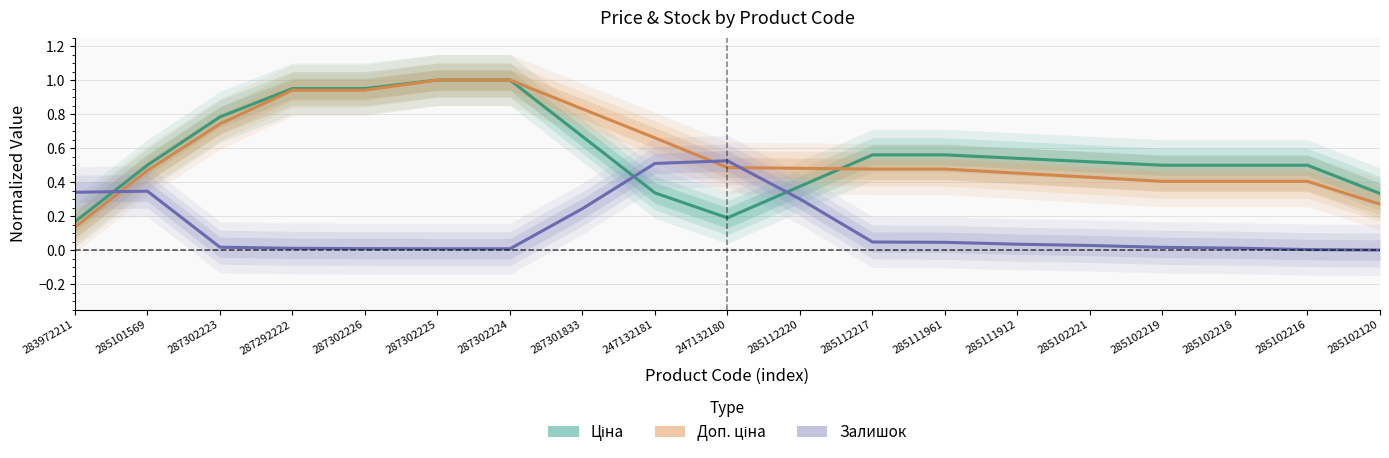

What is the value of the Доп. ціна point at the 8th from the left?

0.8